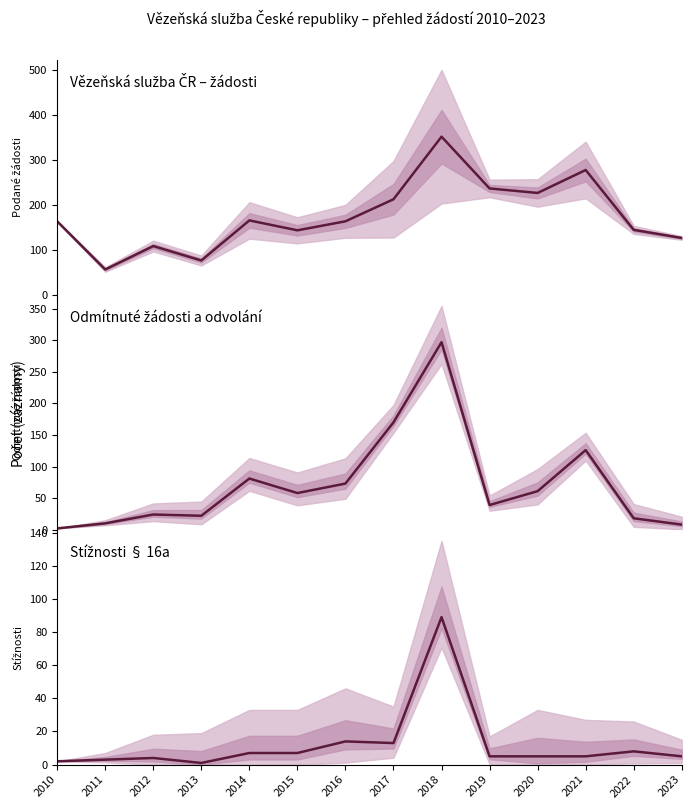

The value of Počet podaných žádostí o informace at 2018 is 351. True or false?

True